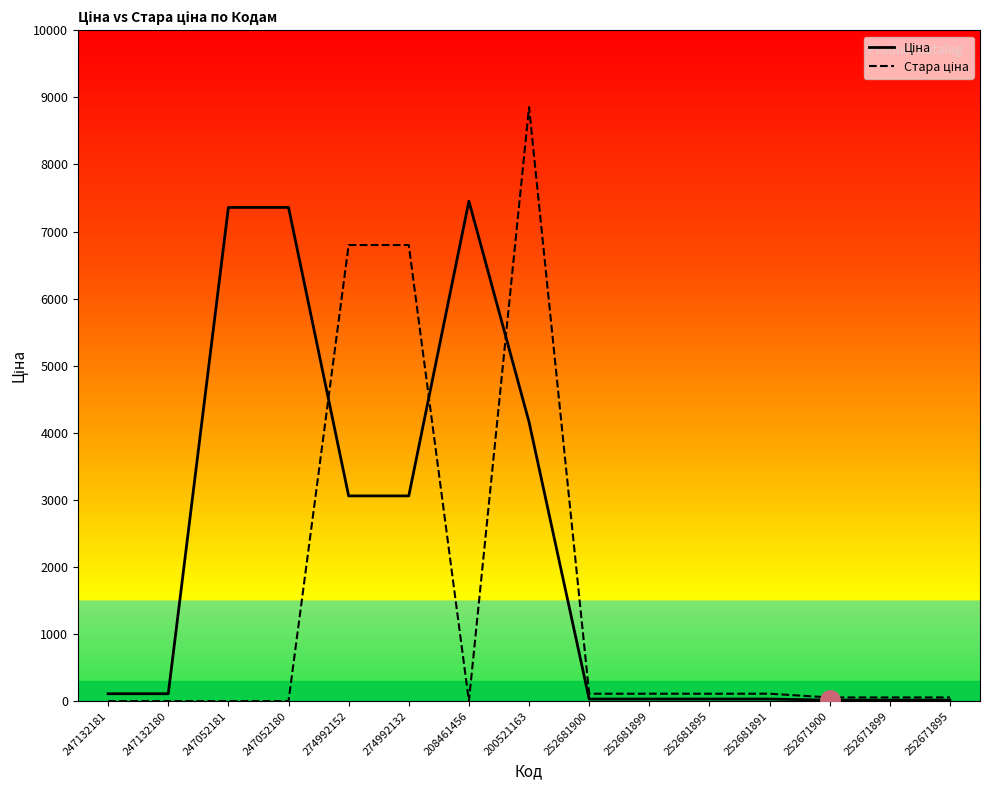

Count the number of categories in the chart.

15